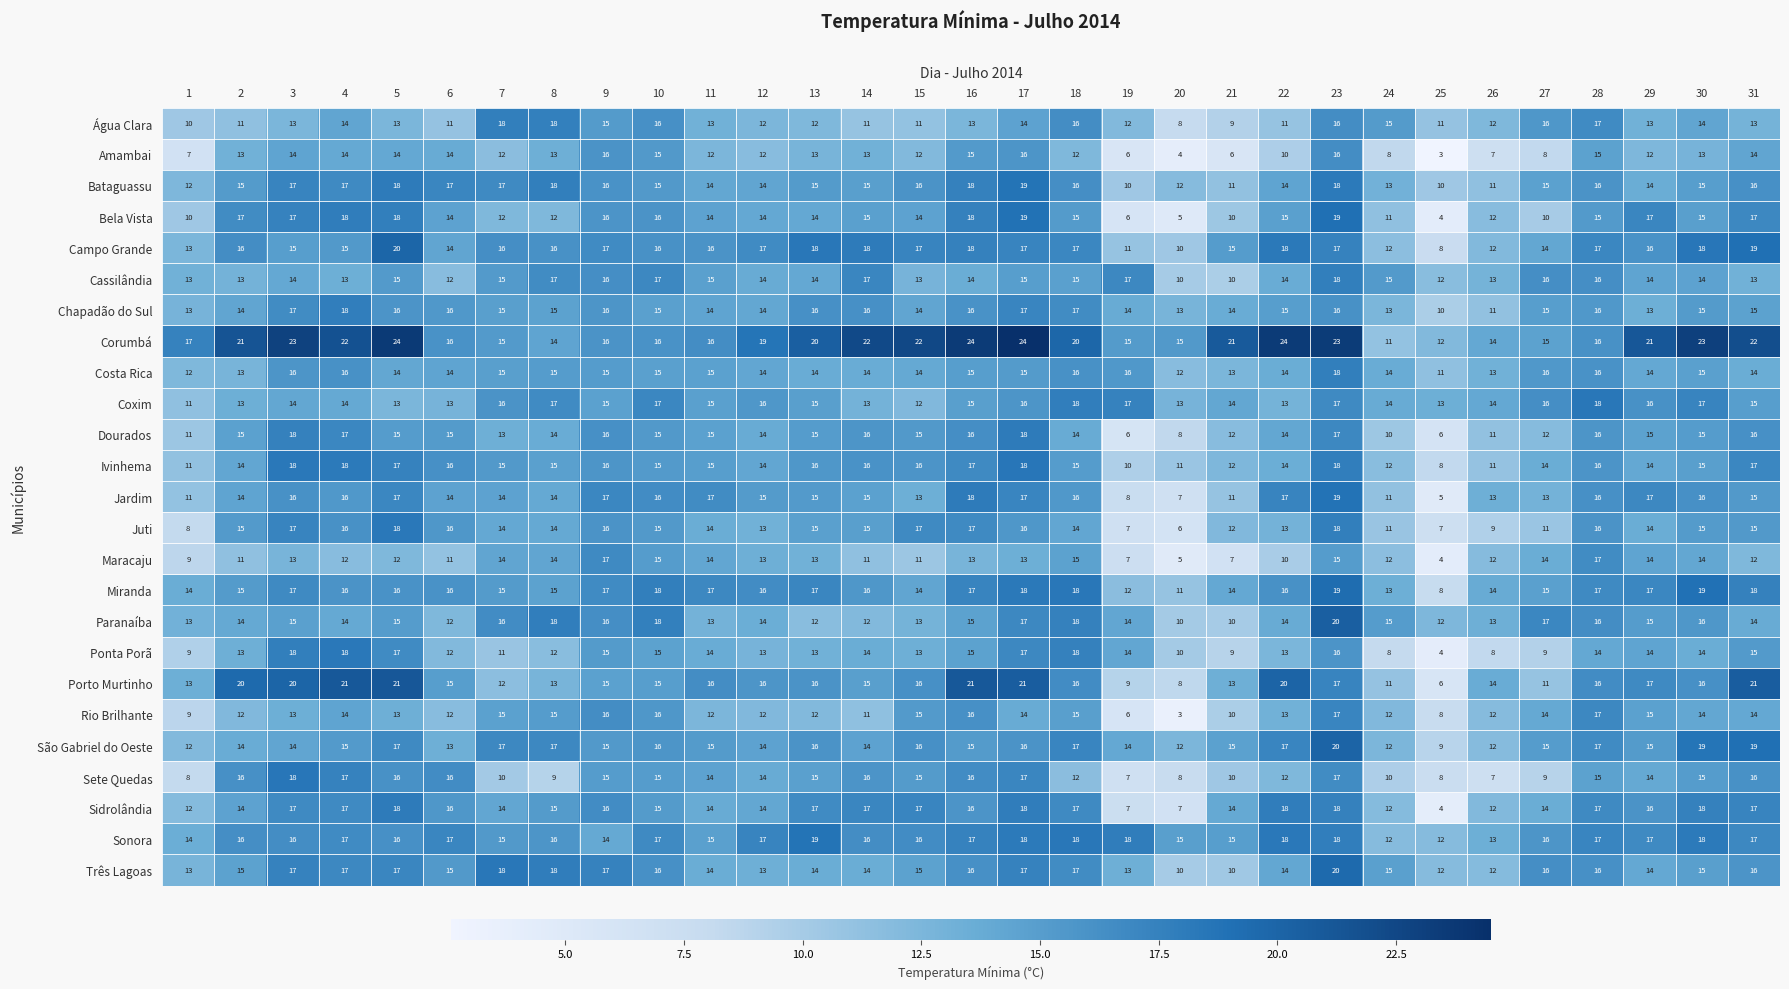

What is the approximate value of Rio Brilhante at 5, to the nearest 10?

10